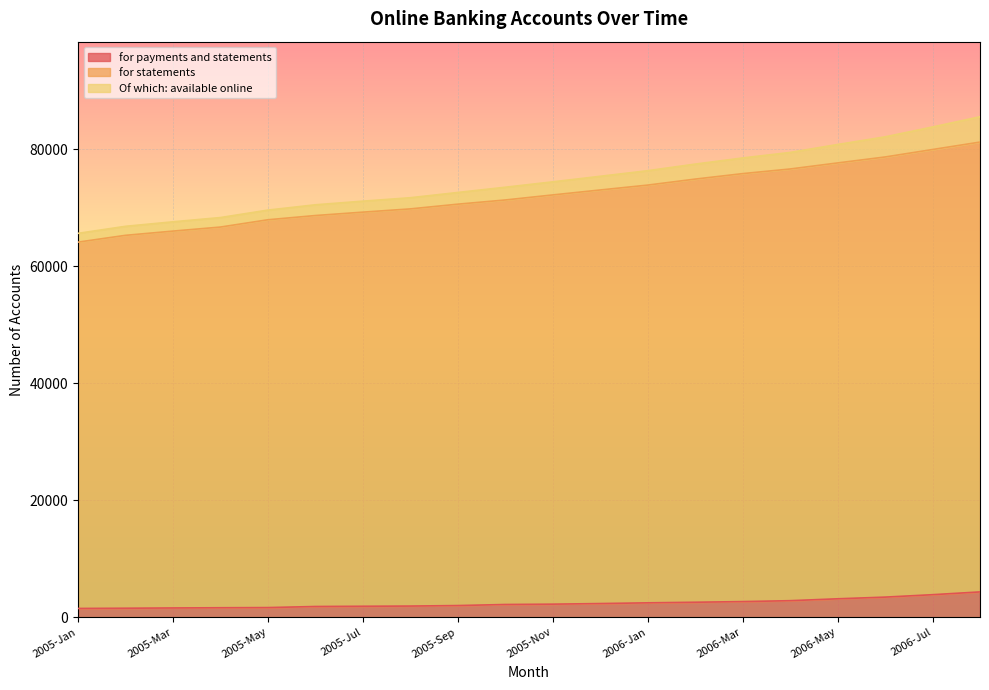

At 2005-Feb, list the series in order from largest to smallest.

Of which: available online, for statements, for payments and statements